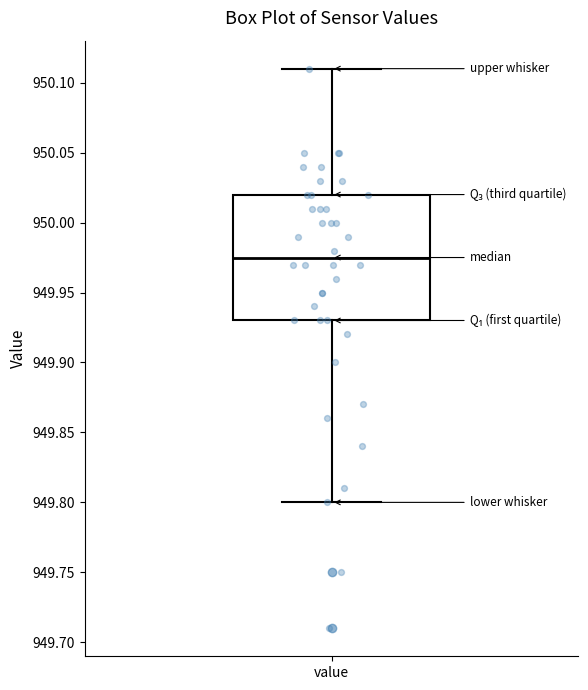

Read this box plot against the y-axis: the position of the median line, the range covered by the box, and the ends of both whiskers. The values are not printed on the chart, so give them approximately, as read against the axis.

median 949.975, box 949.930 to 950.020, whiskers 949.800 to 950.110